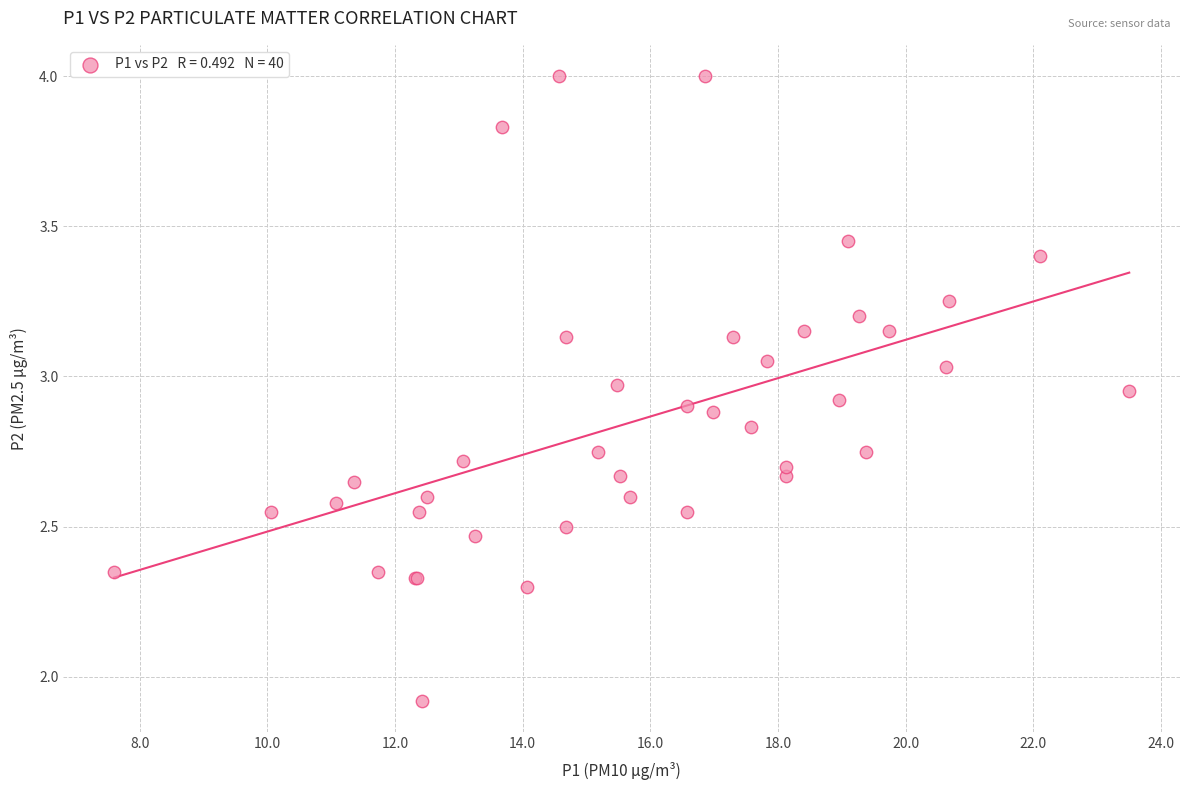

What Y value in the scatter plot is closest to 2?

1.9